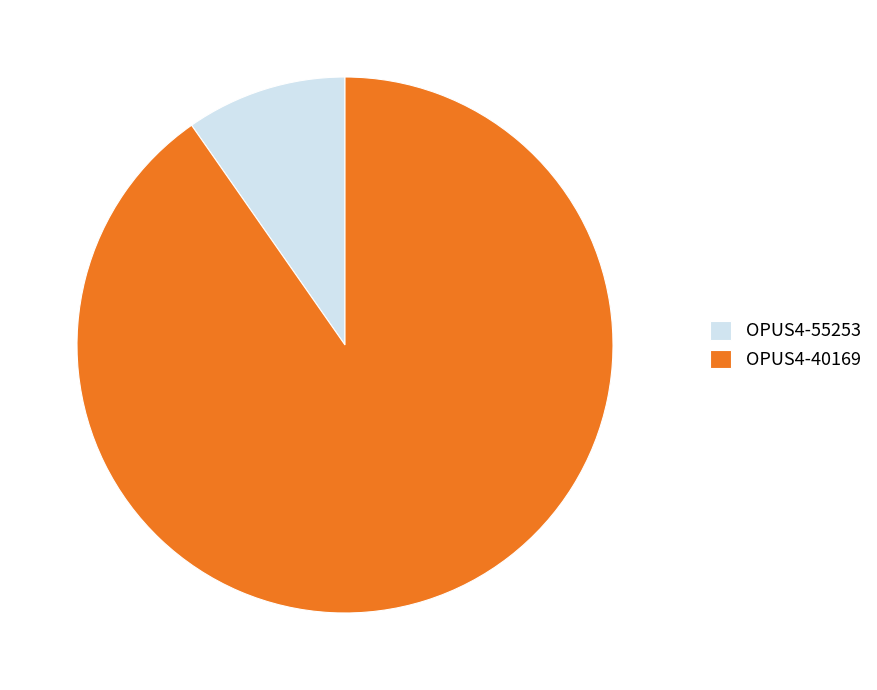

Is it true that OPUS4-55253 is 10% of the pie?

True